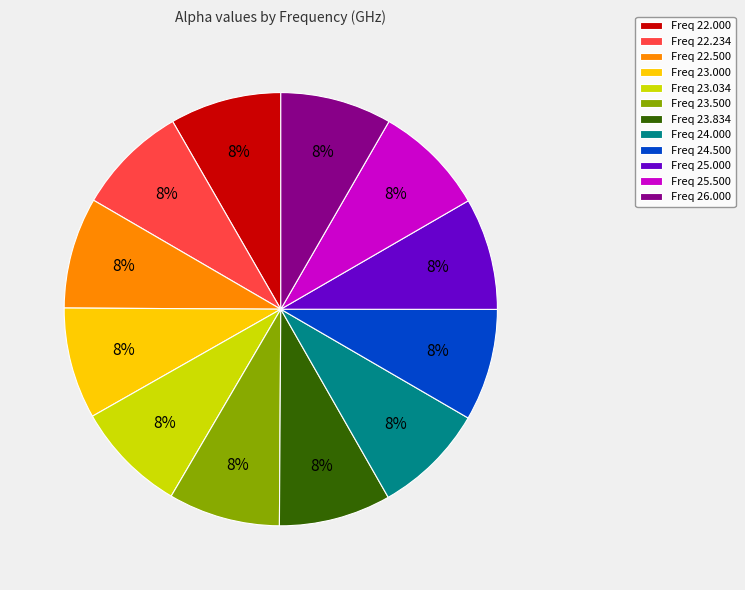

What percentage is the Freq 26.000 slice, to the nearest percent?

8%